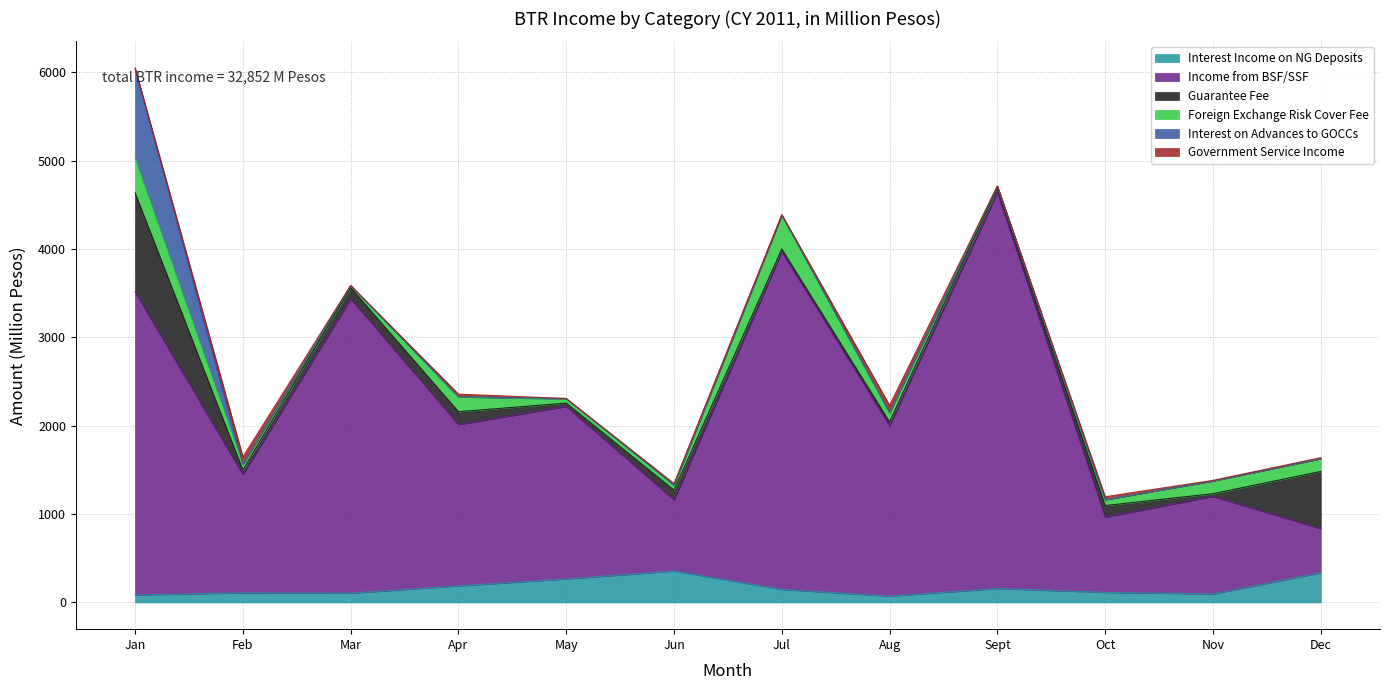

In Interest on Advances to GOCCs, how many points are higher than both neighbors (excluding endpoints)?

2